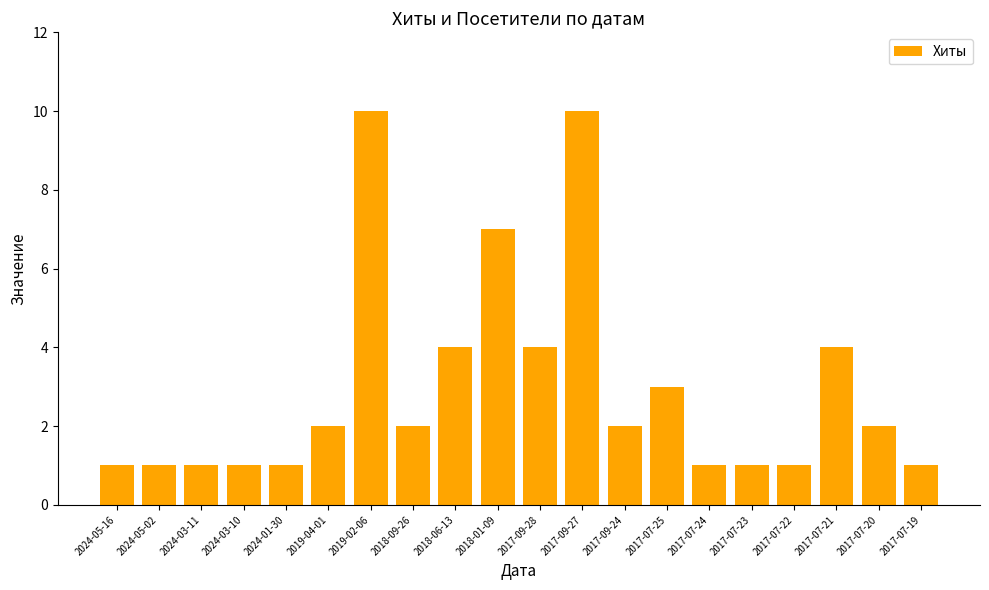

Are the bars grouped side by side (vs. stacked)?

No